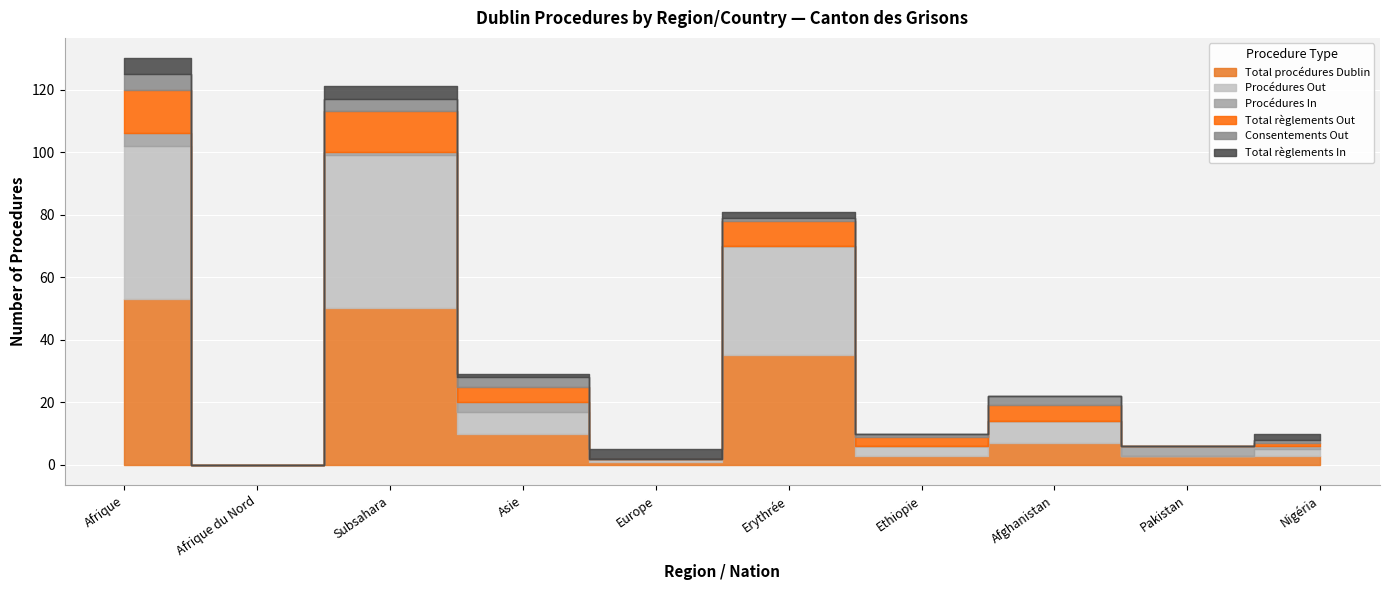

At which category does Total règlements Out reach its first local peak?

Subsahara